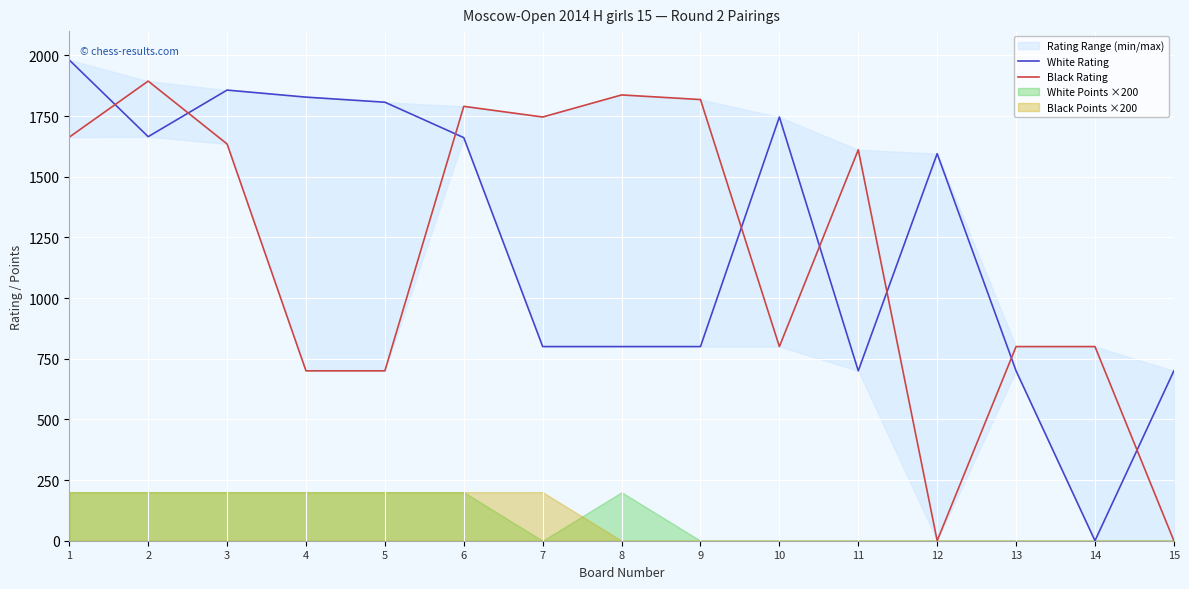

True or false: Black Rating has a value of 597 at 11.

False